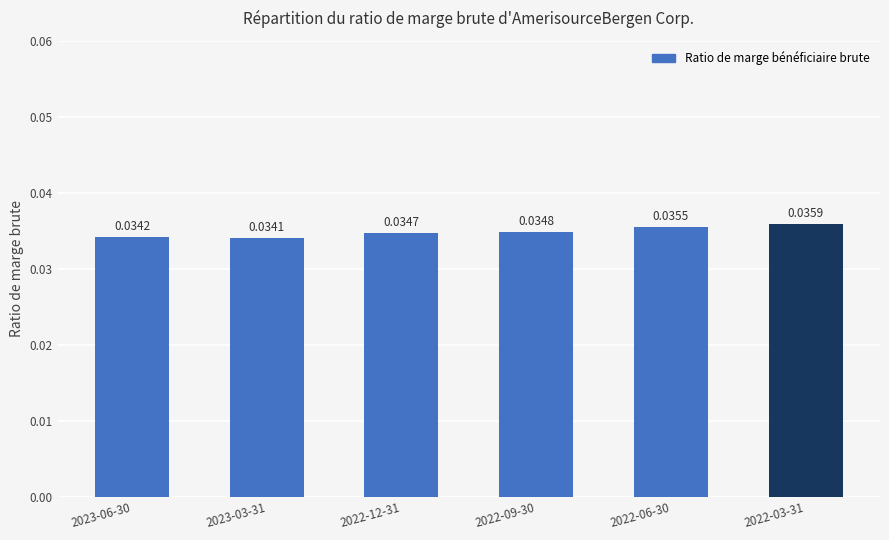

Which has a higher value, 2022-09-30 or 2022-06-30?

2022-06-30